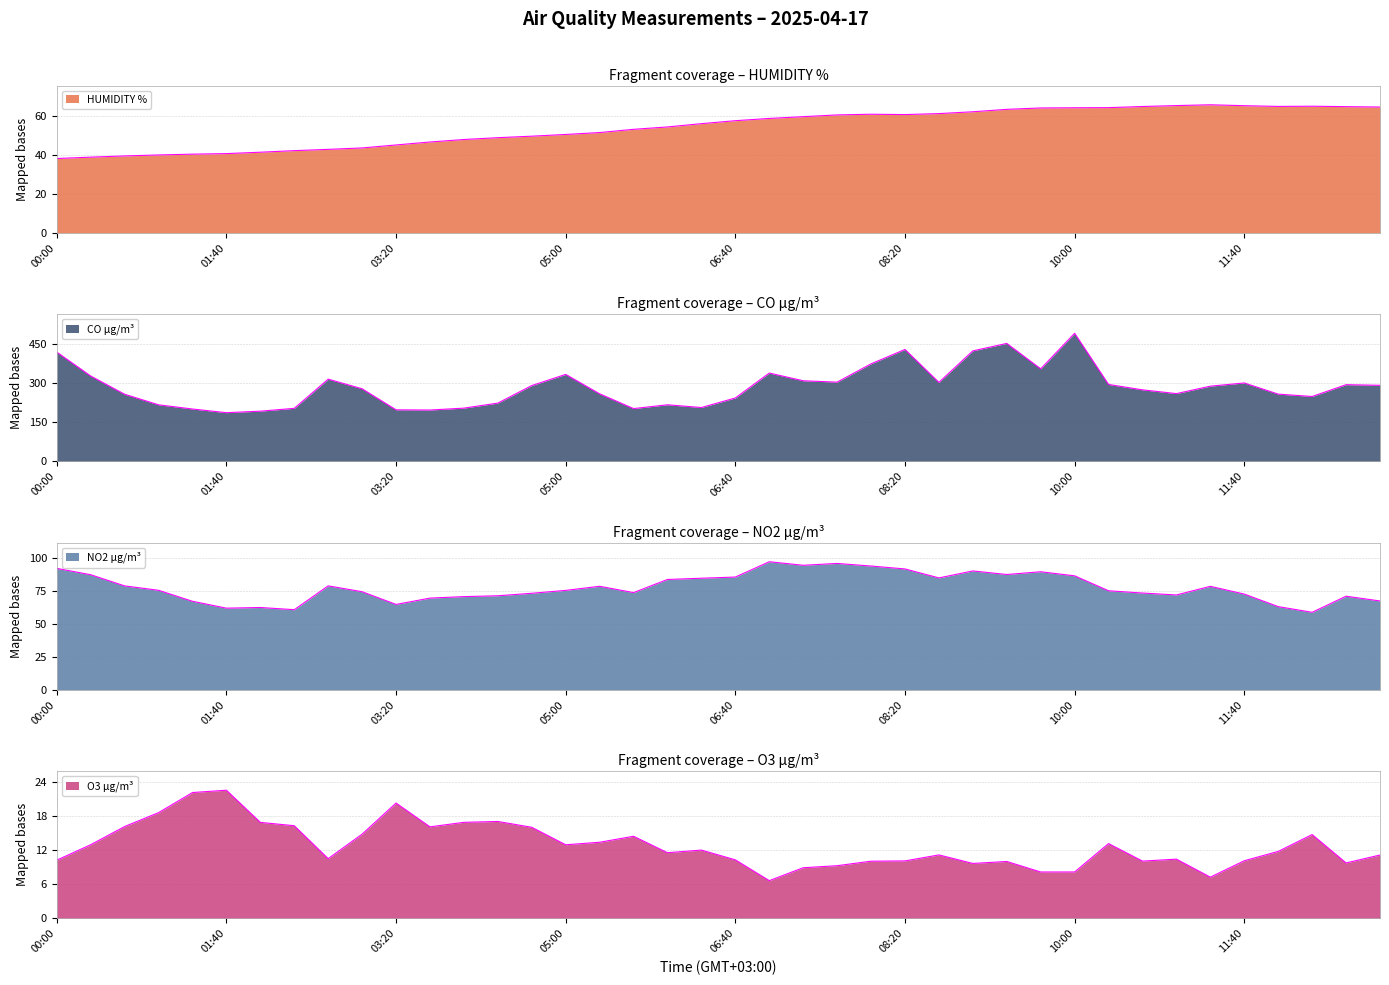

Reading right to left, what are all the values shown in this chart?

HUMIDITY %: 64.7	64.9	65.1	65.0	65.4	65.9	65.5	65.0	64.4	64.3	64.2	63.5	62.3	61.3	60.8	61.0	60.7	59.8	58.9	57.7	56.2	54.5	53.3	51.6	50.6	49.7	49.0	48.0	46.7	45.2	43.7	43.0	42.3	41.5	40.8	40.5	40.1	39.6	39.0	38.3
CO µg/m³: 292.4	294.7	249.4	258.5	301.4	289.0	260.5	274.9	295.6	492.3	355.7	453.2	424.6	303.6	430.1	374.8	304.5	309.8	339.4	243.7	207.0	217.5	203.0	259.6	334.3	291.4	224.0	204.7	197.4	198.2	279.0	316.0	203.9	193.0	187.2	201.3	217.4	258.1	328.1	419.9
NO2 µg/m³: 67.4	71.0	58.8	63.1	72.6	78.5	72.0	73.4	75.1	86.5	89.6	87.5	90.2	84.9	91.7	93.9	95.9	94.5	97.2	85.5	84.7	83.7	73.8	78.5	75.4	73.2	71.3	70.7	69.6	64.8	74.4	78.9	60.8	62.5	62.0	67.2	75.5	78.8	87.3	92.1
O3 µg/m³: 11.2	9.8	14.8	11.8	10.2	7.3	10.4	10.1	13.2	8.2	8.2	10.0	9.7	11.2	10.1	10.1	9.3	8.9	6.7	10.3	12.0	11.6	14.5	13.4	13.0	16.1	17.1	16.9	16.1	20.3	14.8	10.5	16.3	16.9	22.6	22.2	18.6	16.2	13.0	10.3